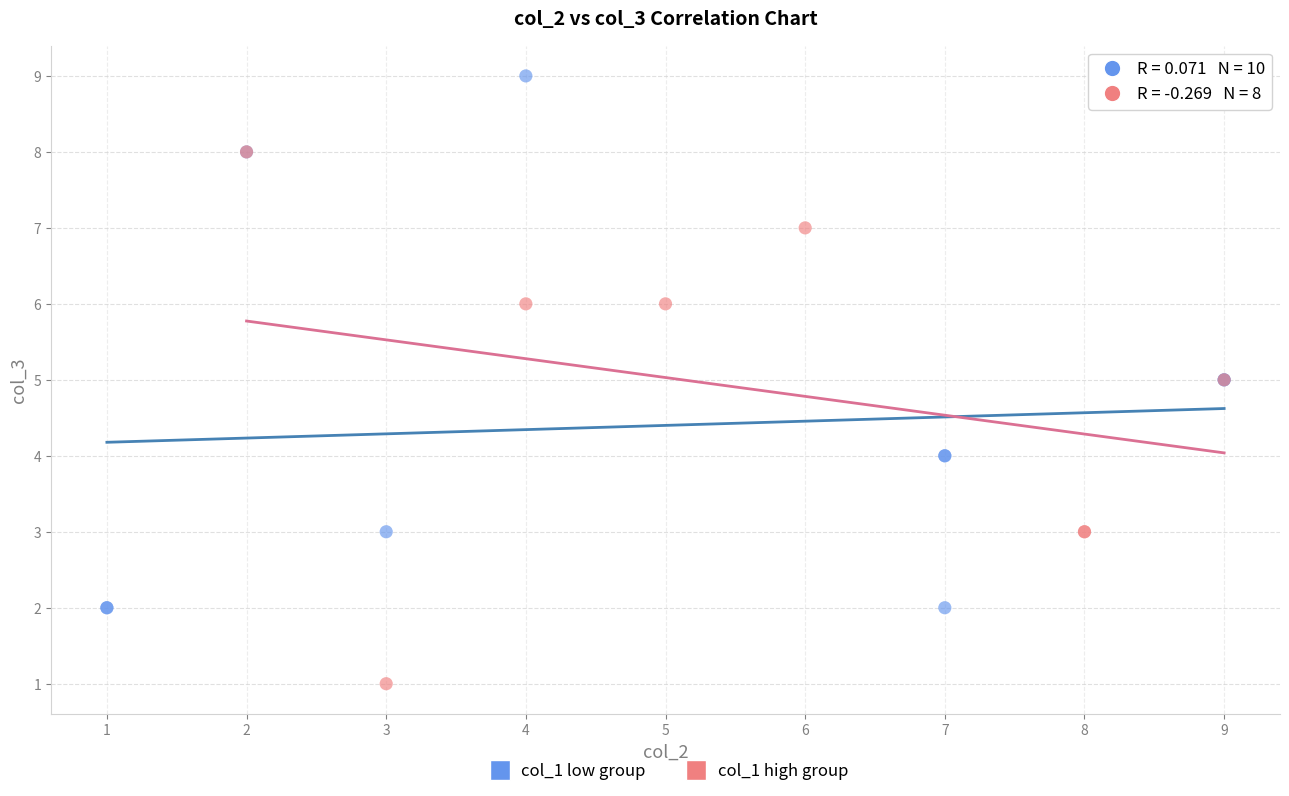

Which series contains the lowest Y value?

col_1 high group